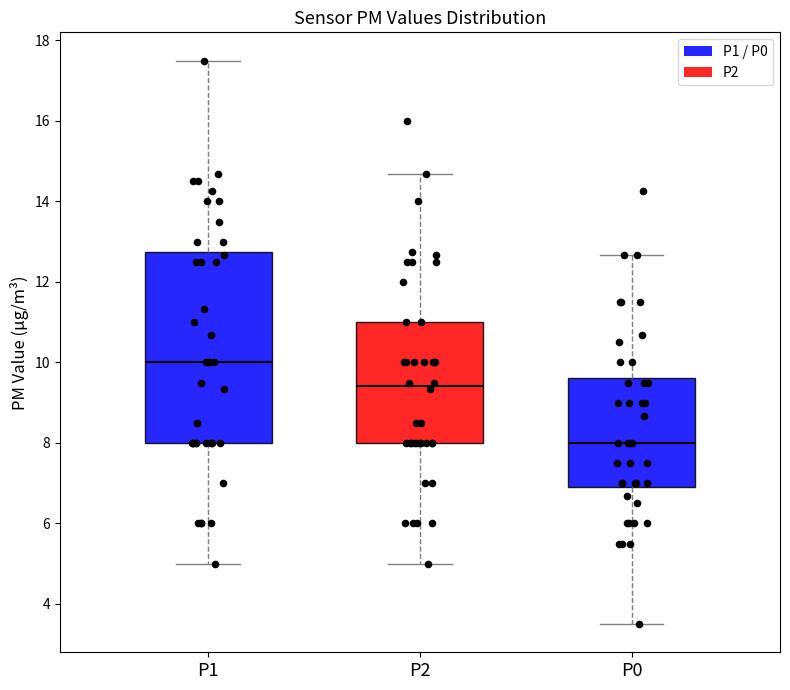

Which box is the tallest, from its lower edge to its upper edge?

P1